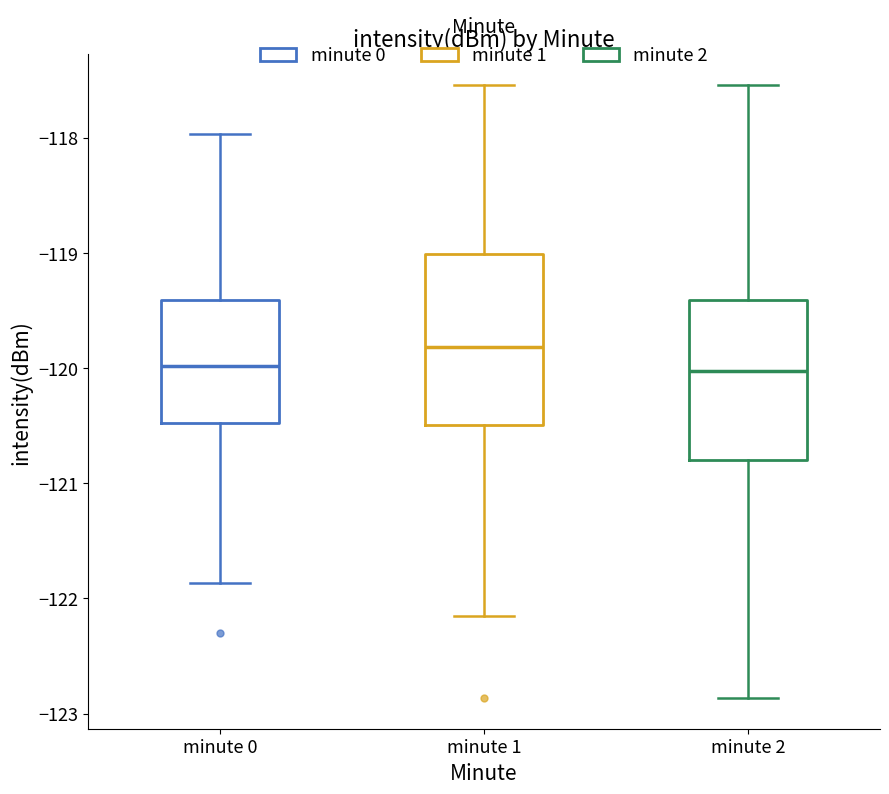

Where does the lower whisker of the box for minute 0 end on the y-axis? The values are not printed on the chart, so give them approximately, as read against the axis.

-121.9